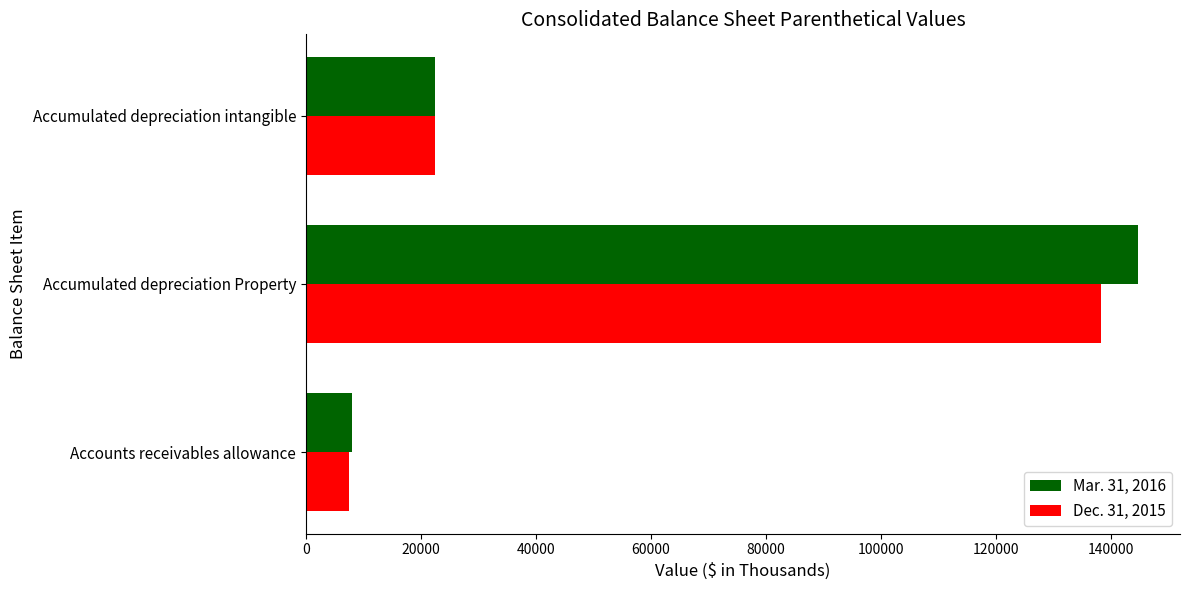

What is the total value across all series at Accounts receivables allowance?

15384